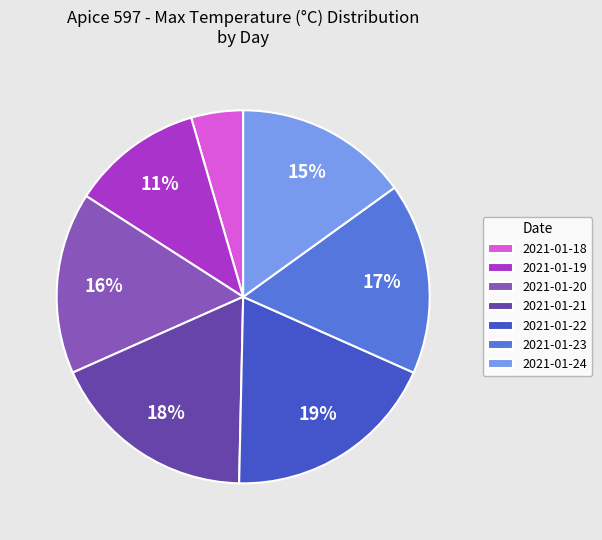

Count the number of slices in the pie.

7